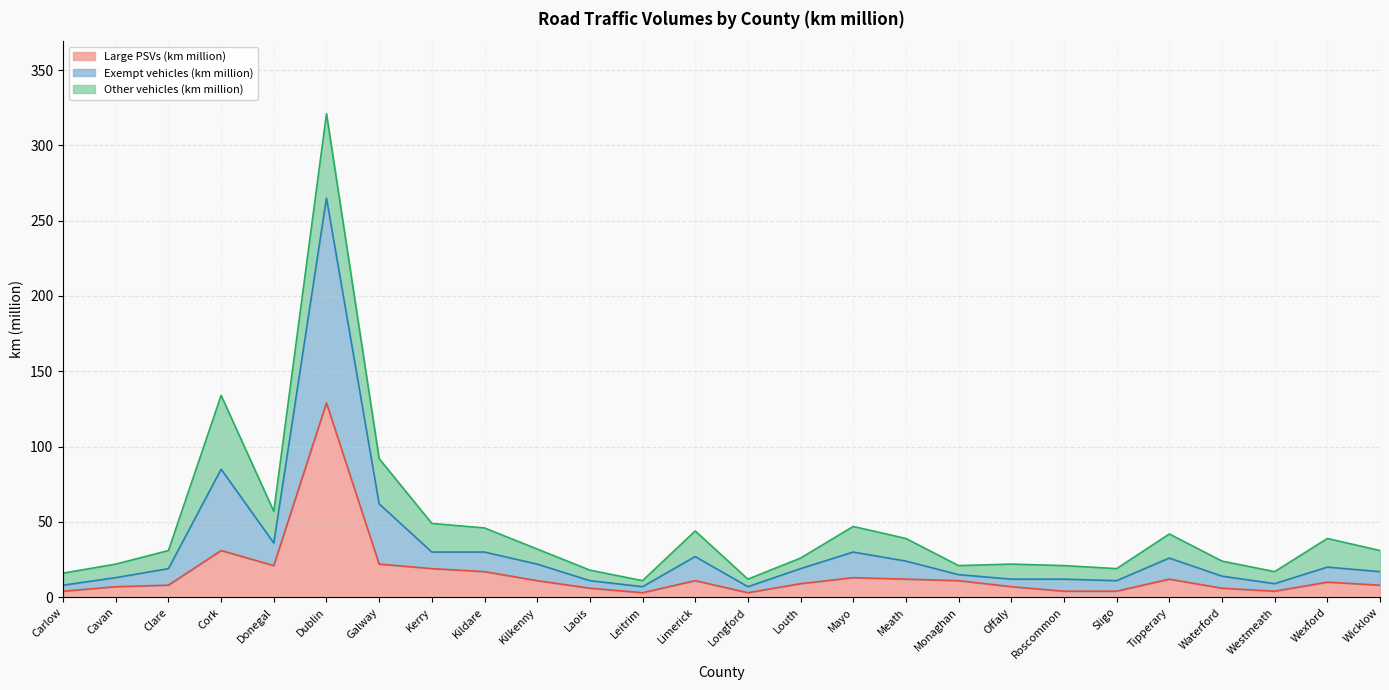

What is the minimum value for Large PSVs (km million)?

3